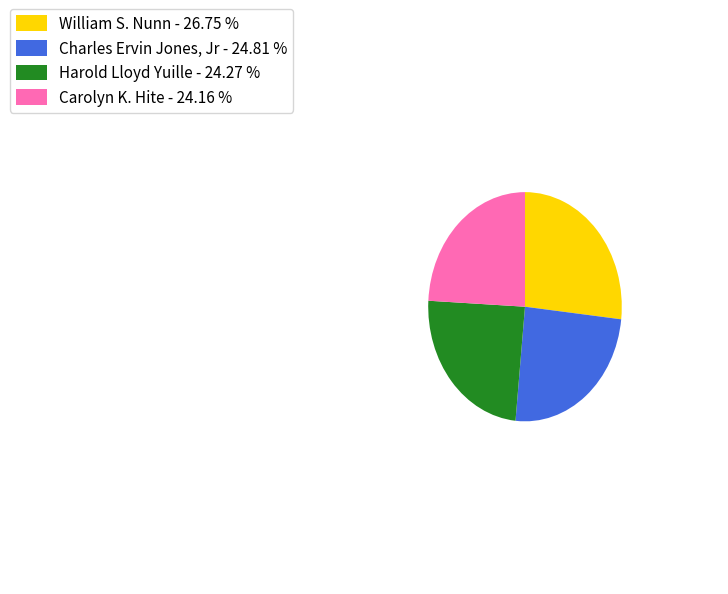

What is the ratio of the value at Carolyn K. Hite - 24.16 % to the value at Charles Ervin Jones, Jr - 24.81 %?

1.0